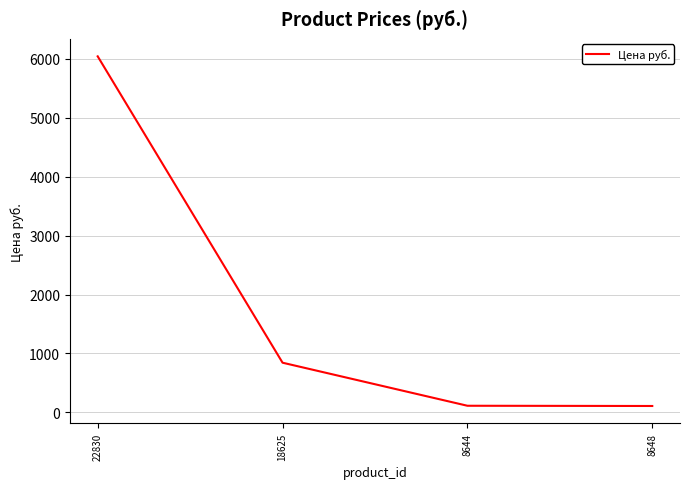

What is the difference between the maximum and second lowest values?

5933